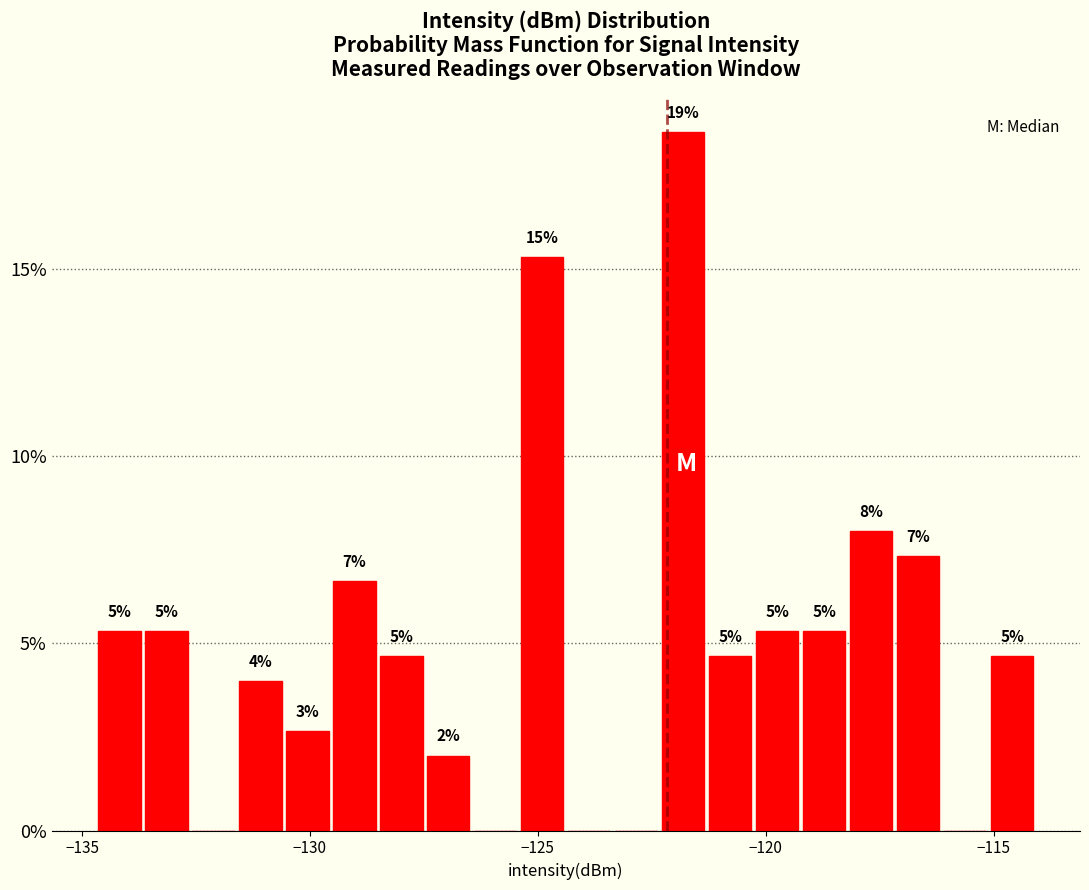

Read against the x-axis, roughly where is the centre of the tallest bar?

-122.0